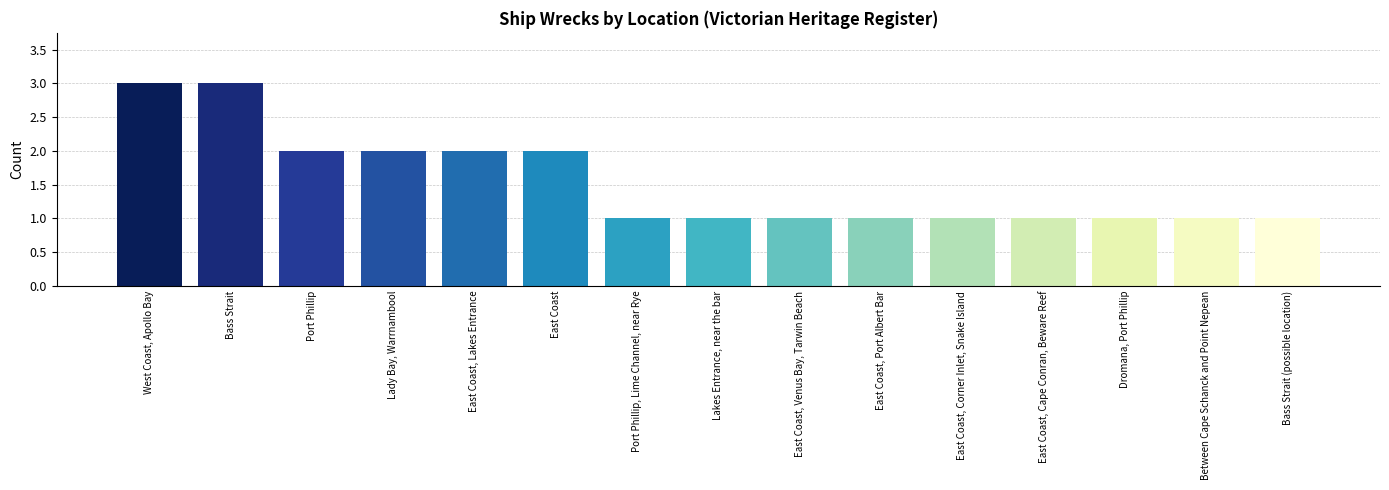

What is the sum of the values at Lakes Entrance, near the bar and Dromana, Port Phillip?

2